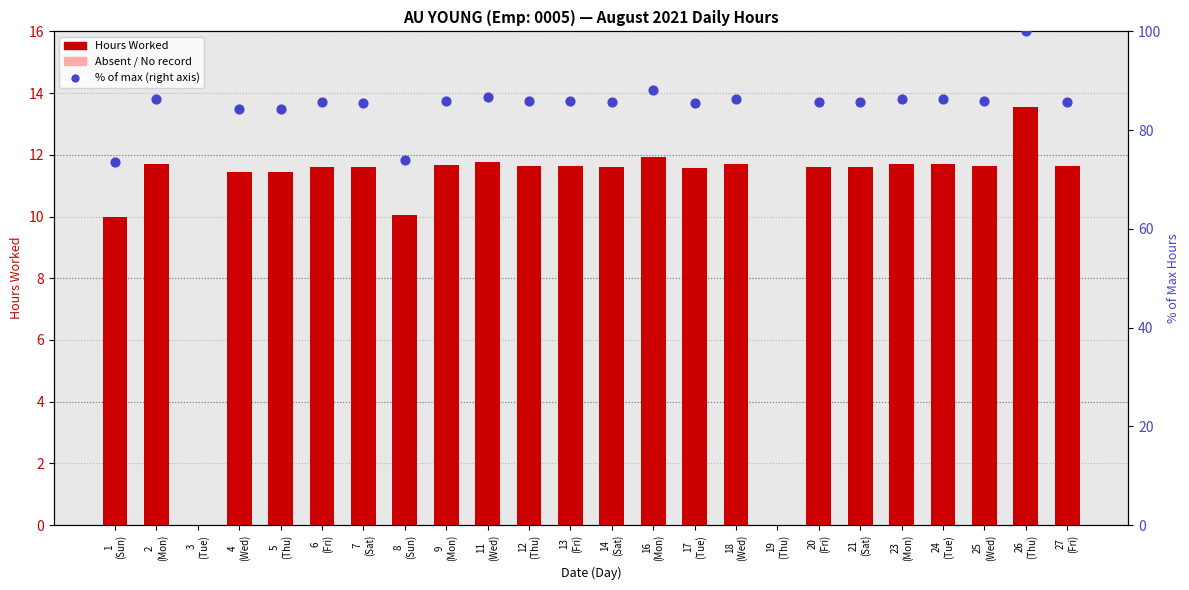

Between 14
(Sat) and 2
(Mon), which is larger?

2
(Mon)